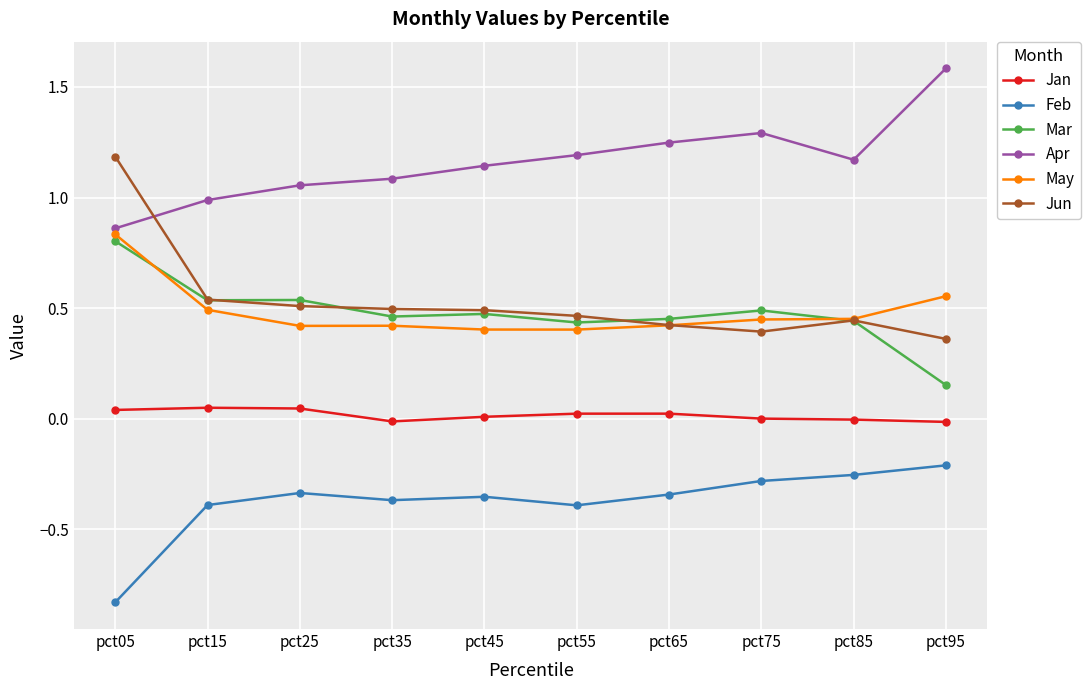

Does the chart display data point markers on the line(s)?

Yes